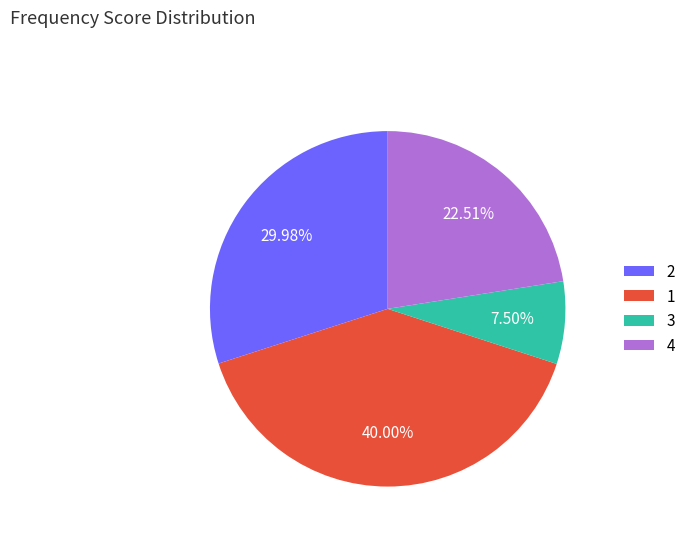

Does 1 represent more than half of the total?

No